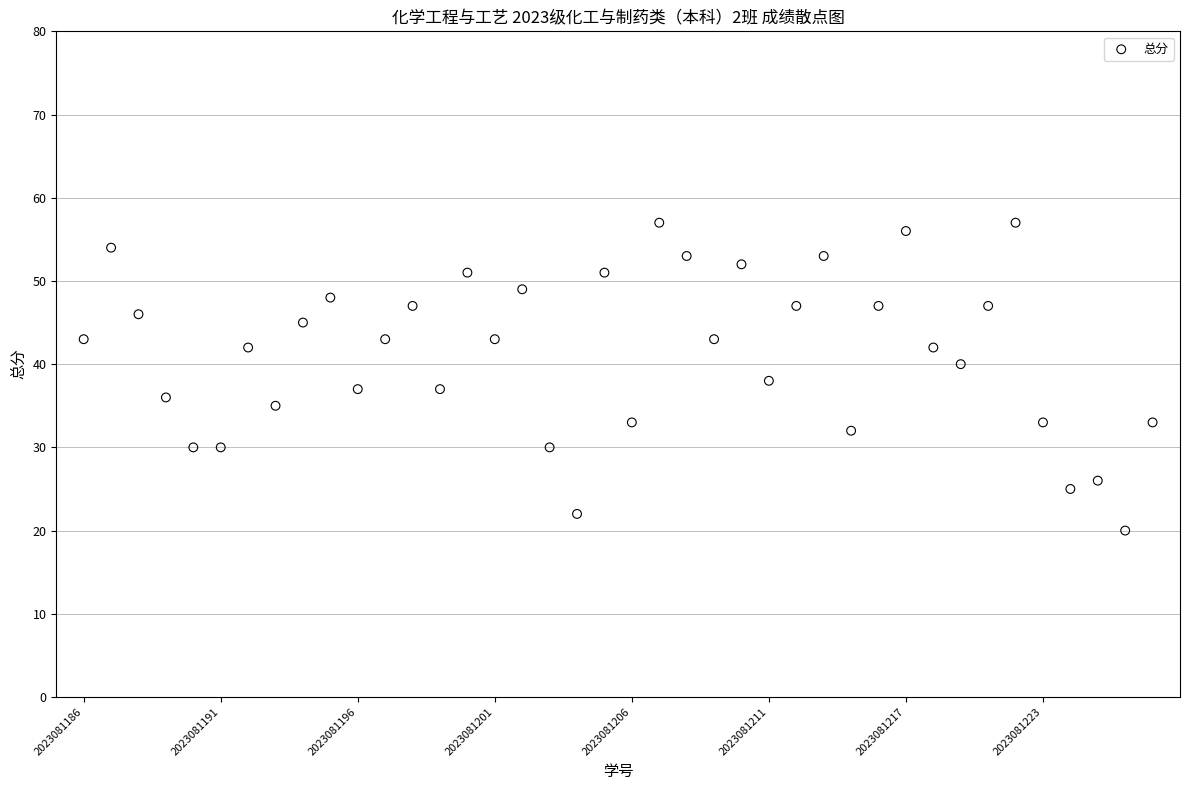

What is the range of Y values (max minus min)?

37